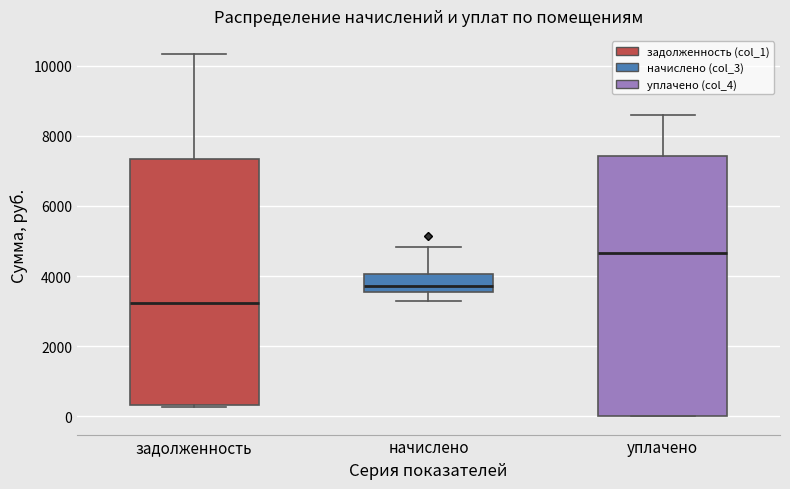

Where is the upper edge of the box for уплачено on the y-axis? The values are not printed on the chart, so give them approximately, as read against the axis.

7400